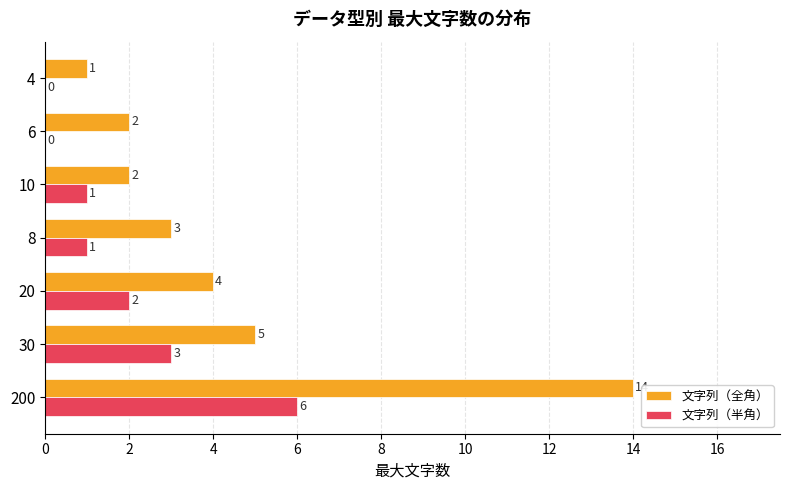

Which series changed the most between 200 and 8?

文字列（全角）